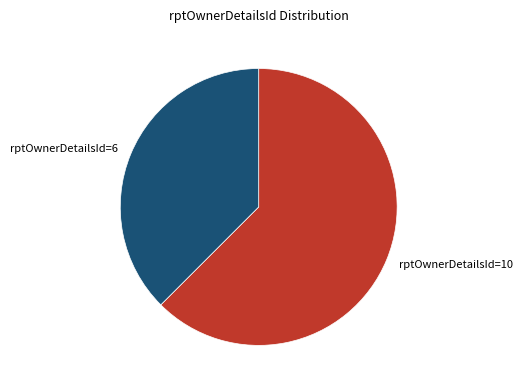

Does rptOwnerDetailsId=10 account for over 50% of the chart?

Yes